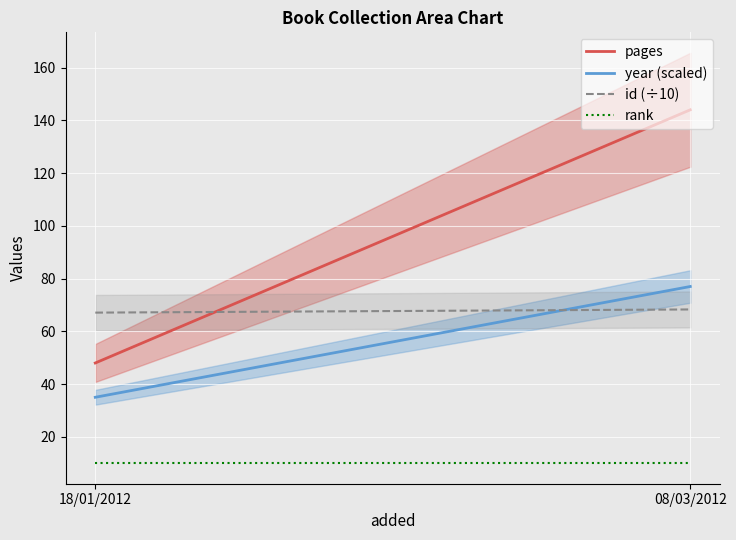

True or false: pages has a value of 244.2 at 08/03/2012.

False